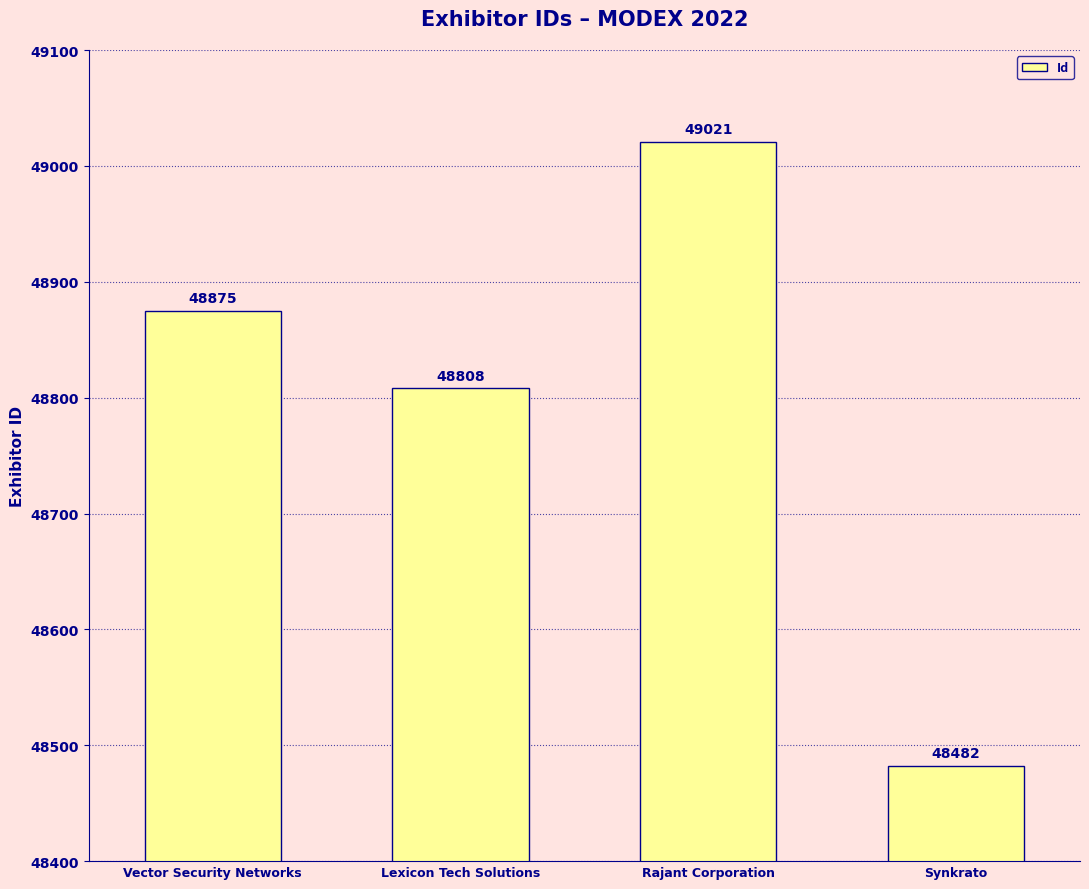

Rank the categories by value from highest to lowest.

Rajant Corporation, Vector Security Networks, Lexicon Tech Solutions, Synkrato